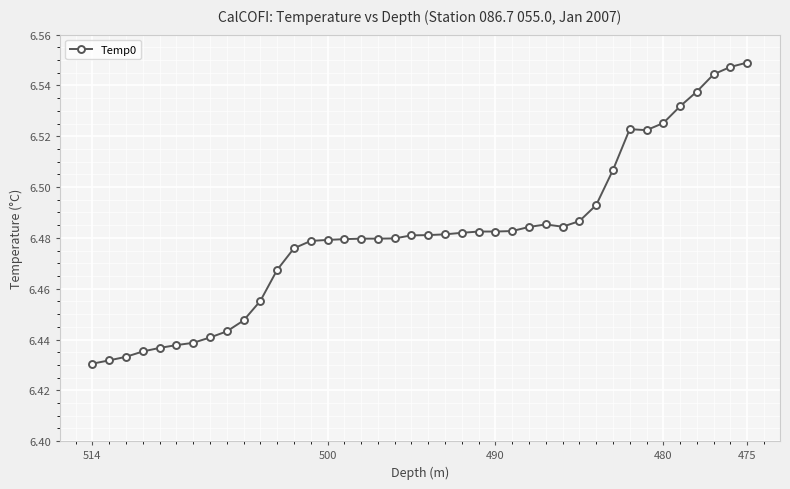

What is the difference between the maximum and minimum values?

0.1